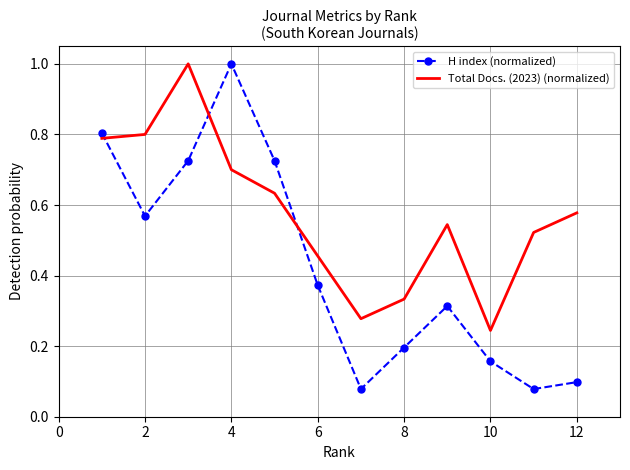

Which series has the largest range (max minus min)?

H index (normalized)